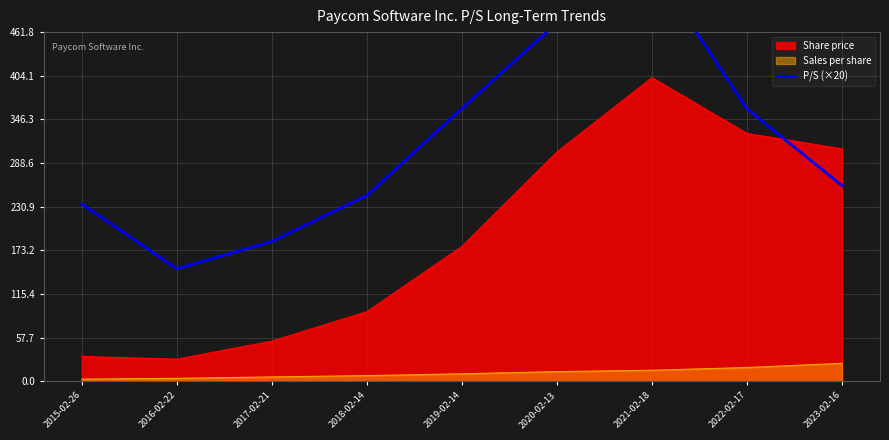

True or false: Sales per share and Share price cross at least once.

False